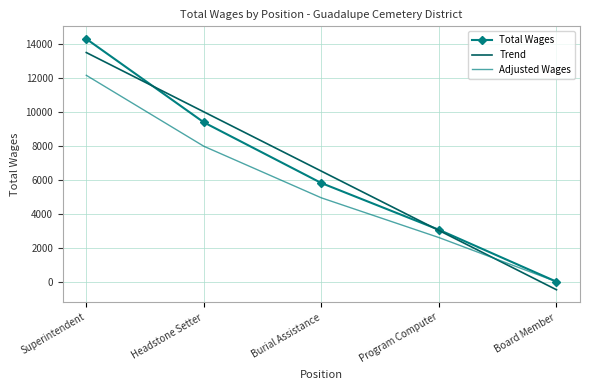

At which category is the sum across all series the highest?

Superintendent